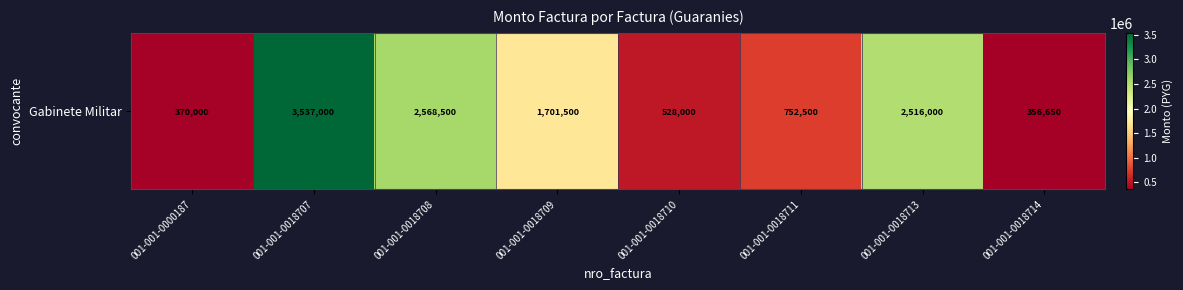

Approximately how many times larger is the value at 001-001-0018708 compared to 001-001-0018710?

4.9